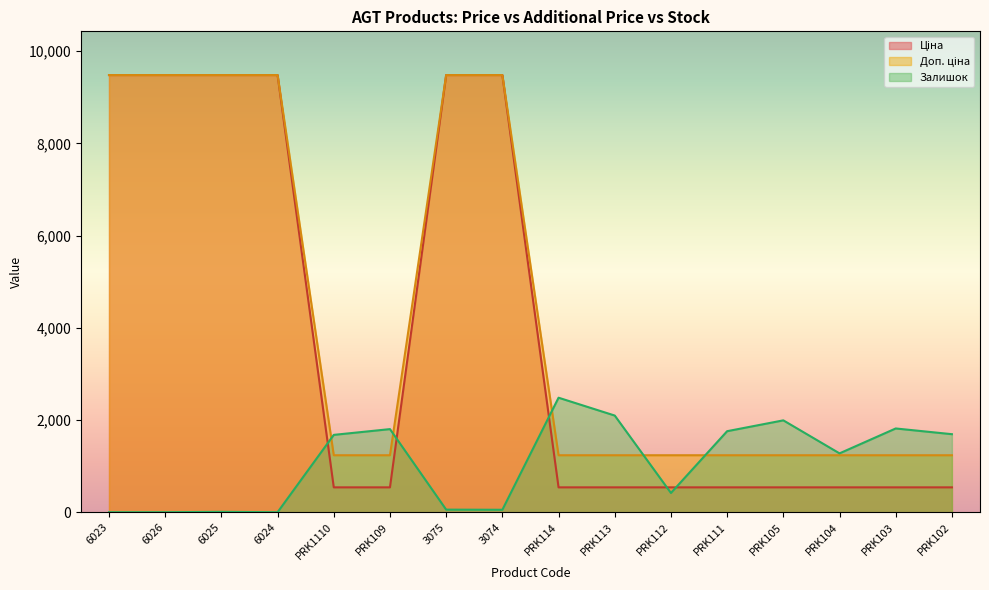

What is the sum of all Ціна values?

62270.4